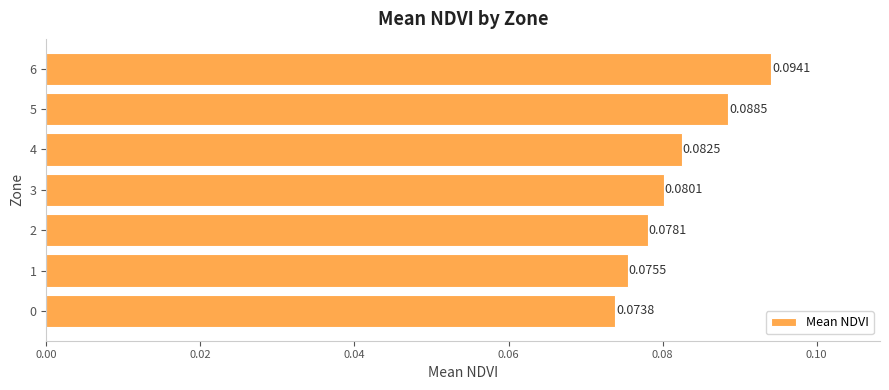

What is the sum of all values?

0.6